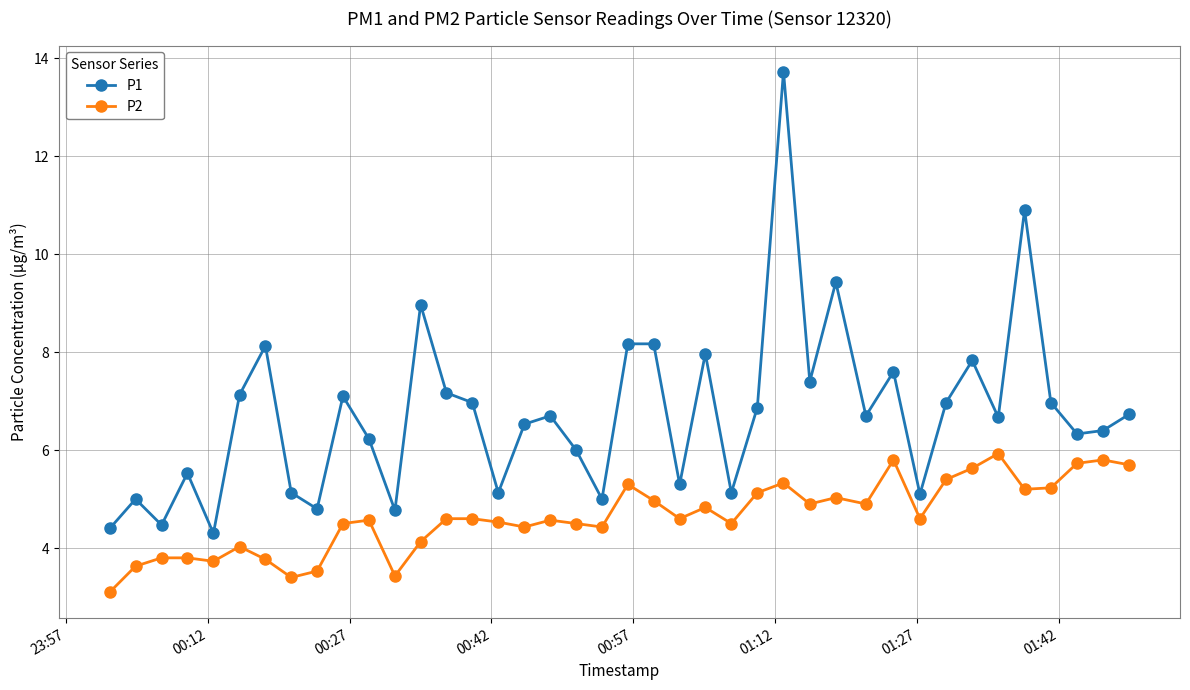

What is the value of the P1 point at the 19th from the left?

6.0